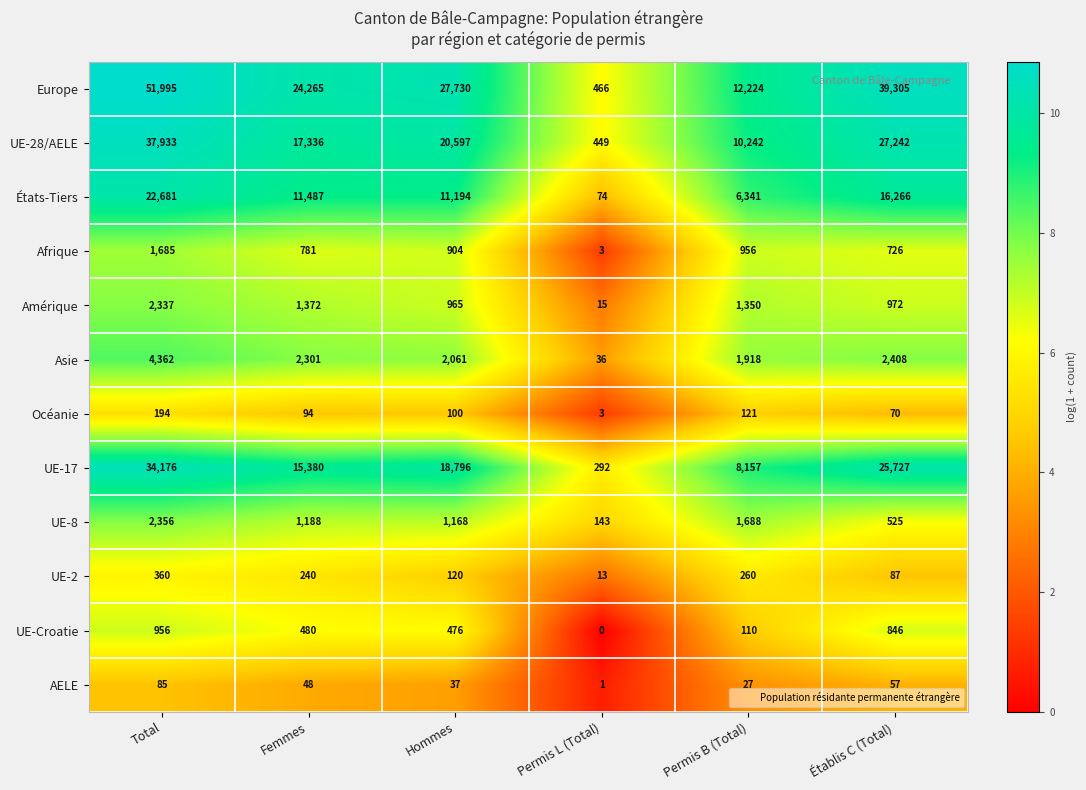

Which category has the lowest value in the UE-17 series?

Permis L (Total)